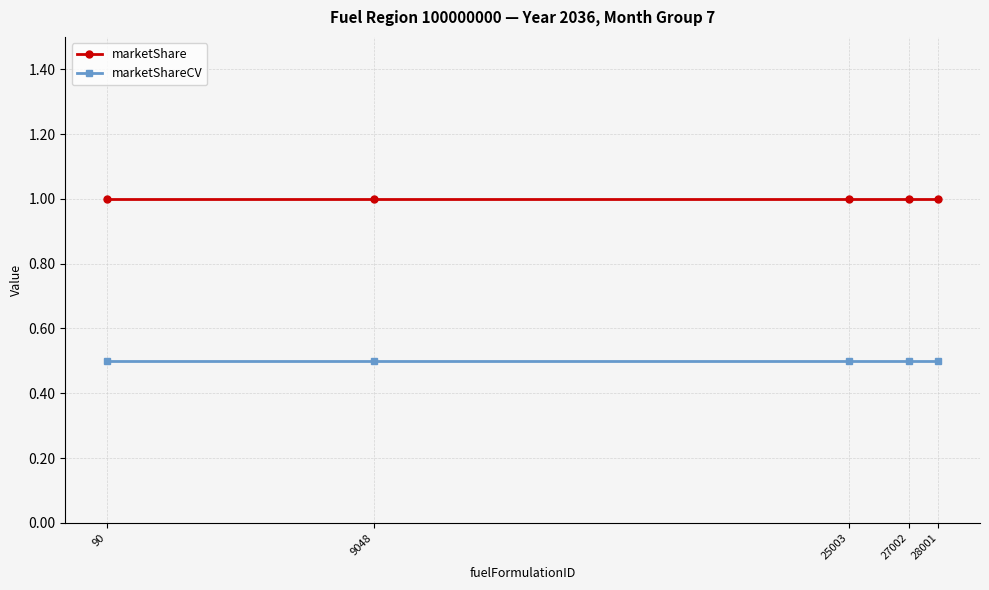

Rank the series by their maximum value, from lowest to highest.

marketShareCV, marketShare